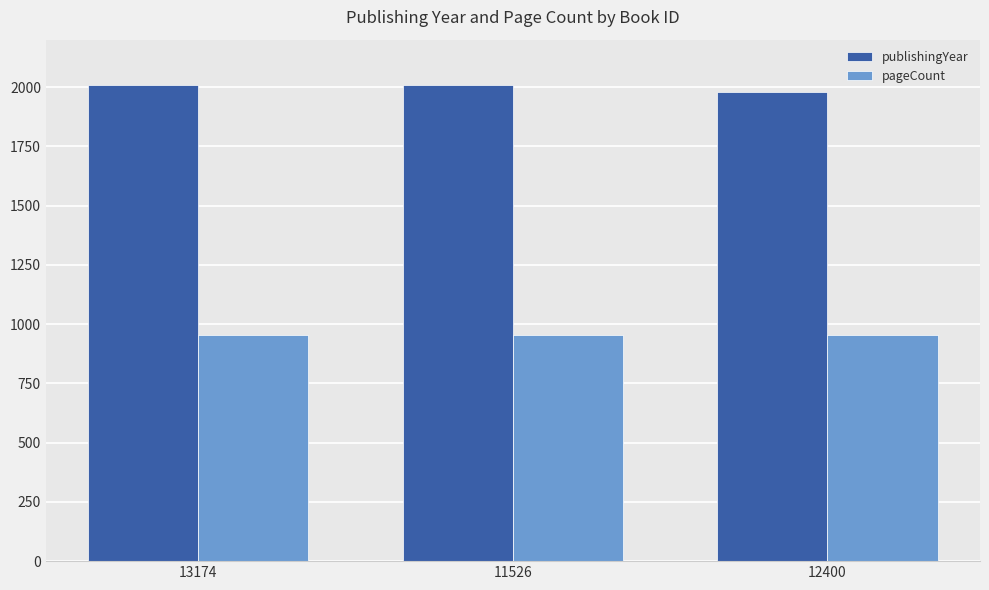

What is the spread (max minus min) of values at 13174?

1055